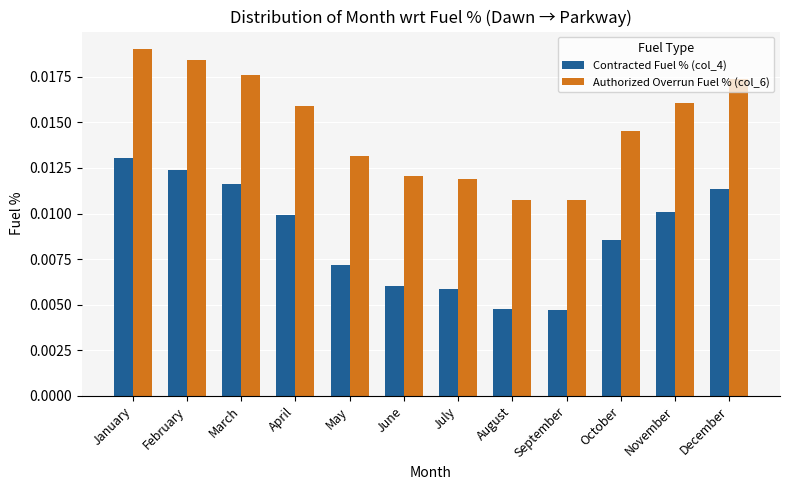

Which category has the highest value in the Contracted Fuel % (col_4) series?

January